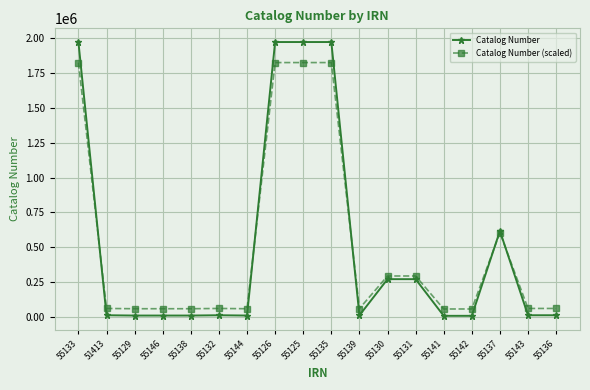

What is the minimum value for Catalog Number (scaled)?

58231.4